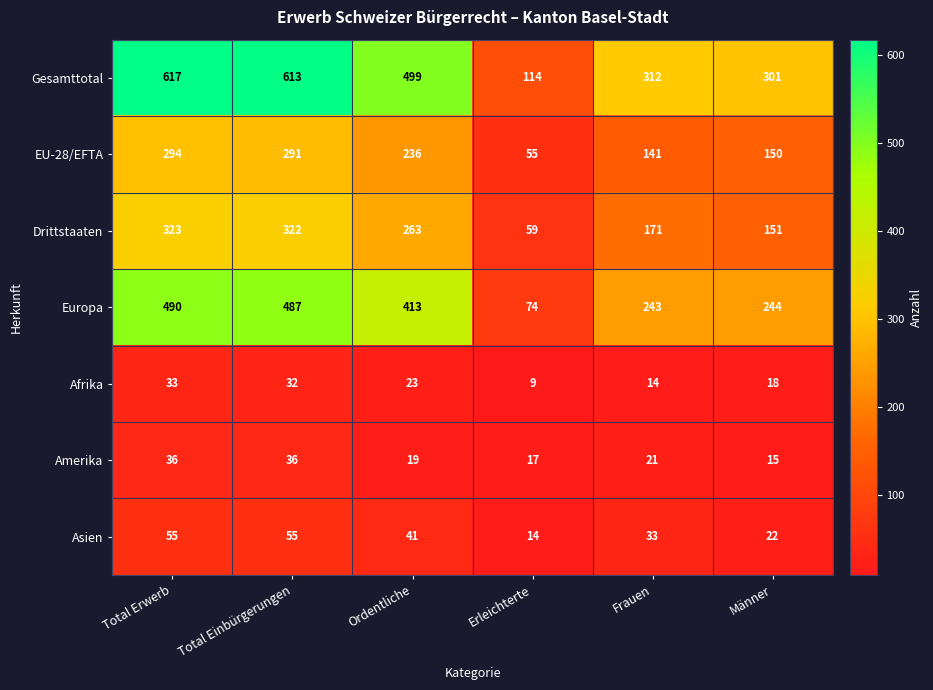

What value does the Gesamttotal series have at Frauen, to the nearest 50?

300